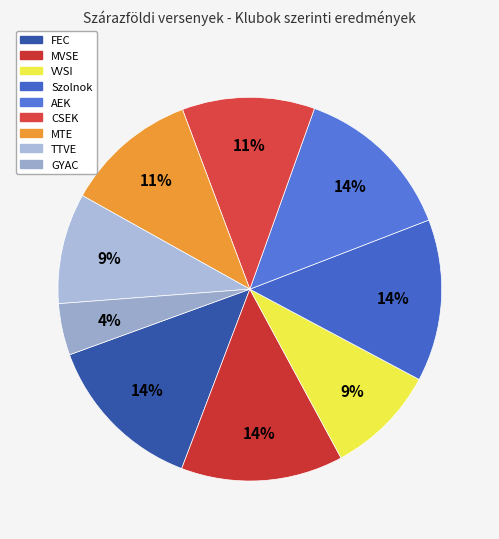

Count the number of slices in the pie.

9